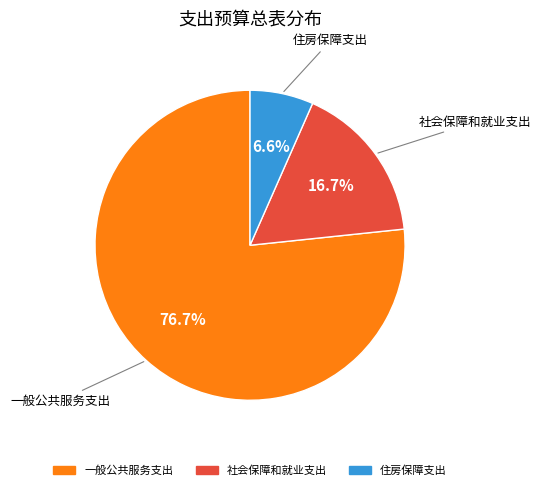

To the nearest percent, what is the difference between the largest and smallest slice percentages?

70%